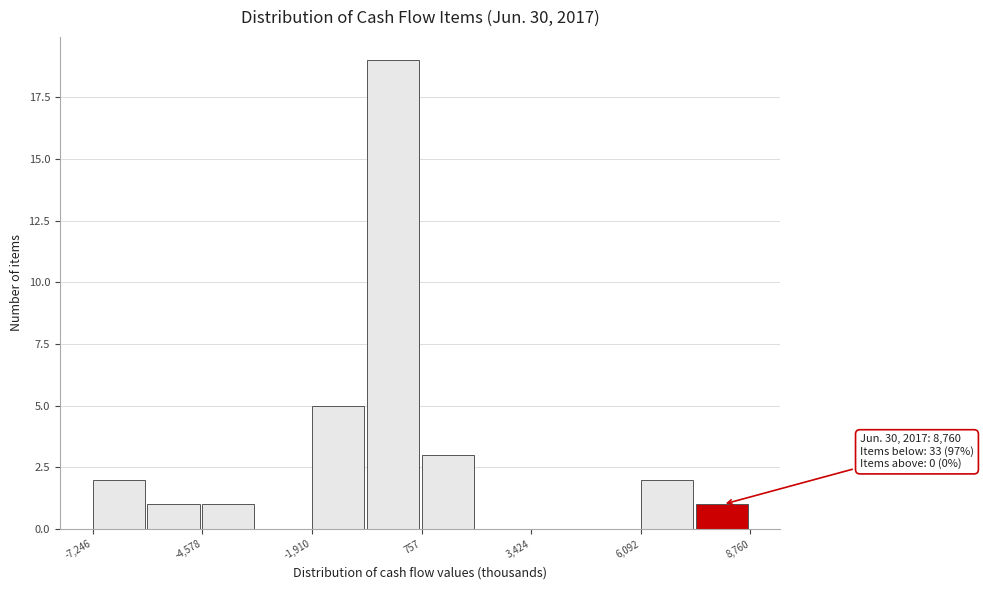

Around what value on the x-axis is the tallest bar? Give the approximate position of its centre, as read against the axis.

0